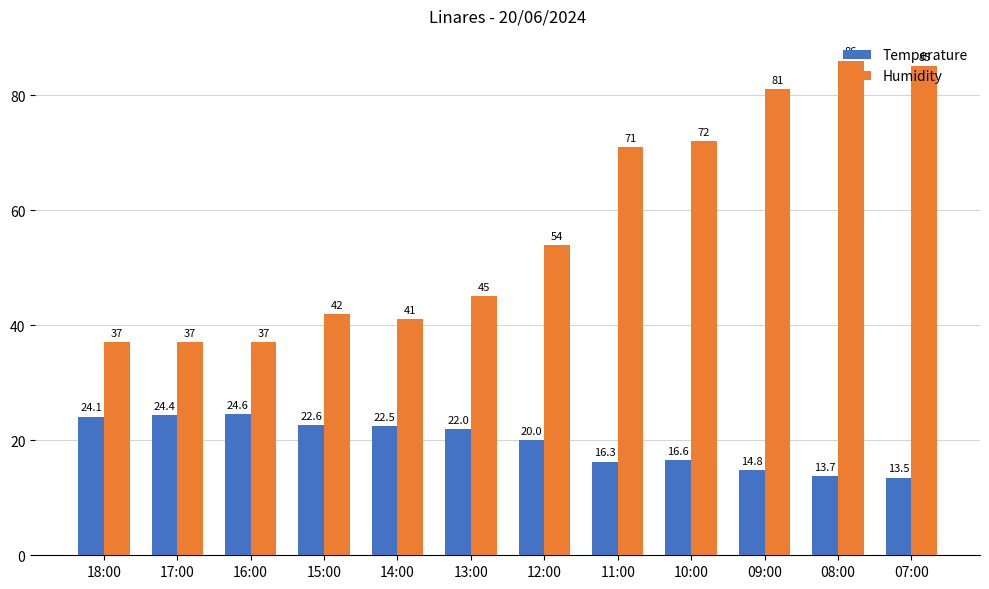

Rank the series at 12:00 from highest to lowest value.

Humidity, Temperature